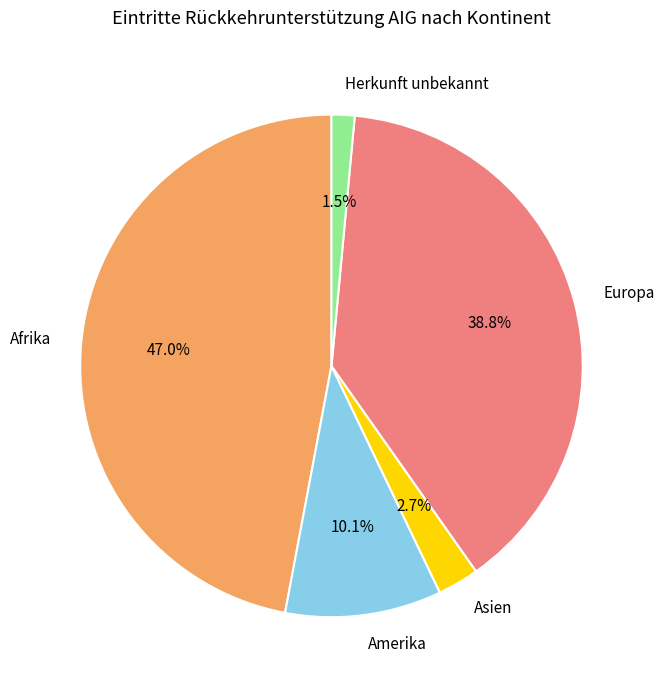

How many slices are in this pie chart?

5